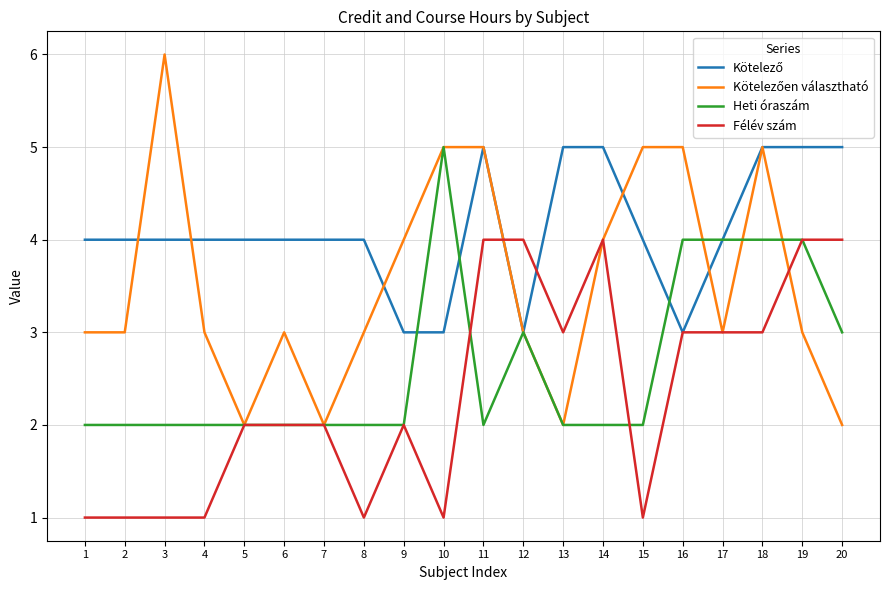

Which category has the highest value across all series?

3